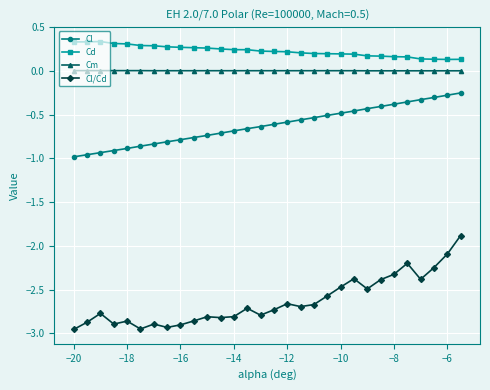

True or false: Cl and Cd cross at least once.

False